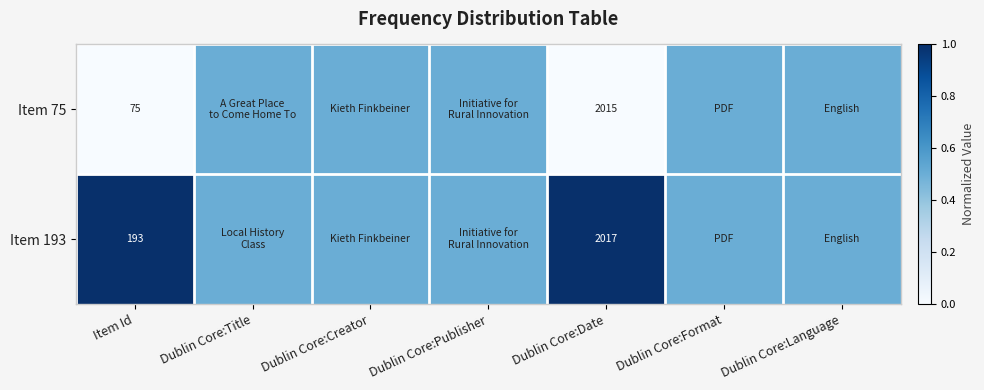

What is the spread (max minus min) of values at Item Id?

118.0